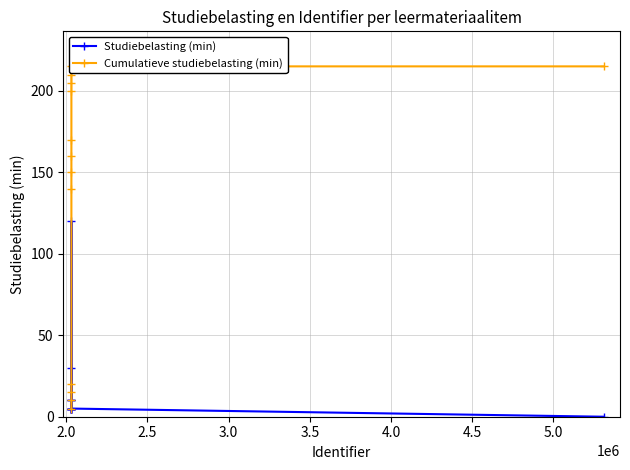

Does the chart display data point markers on the line(s)?

Yes